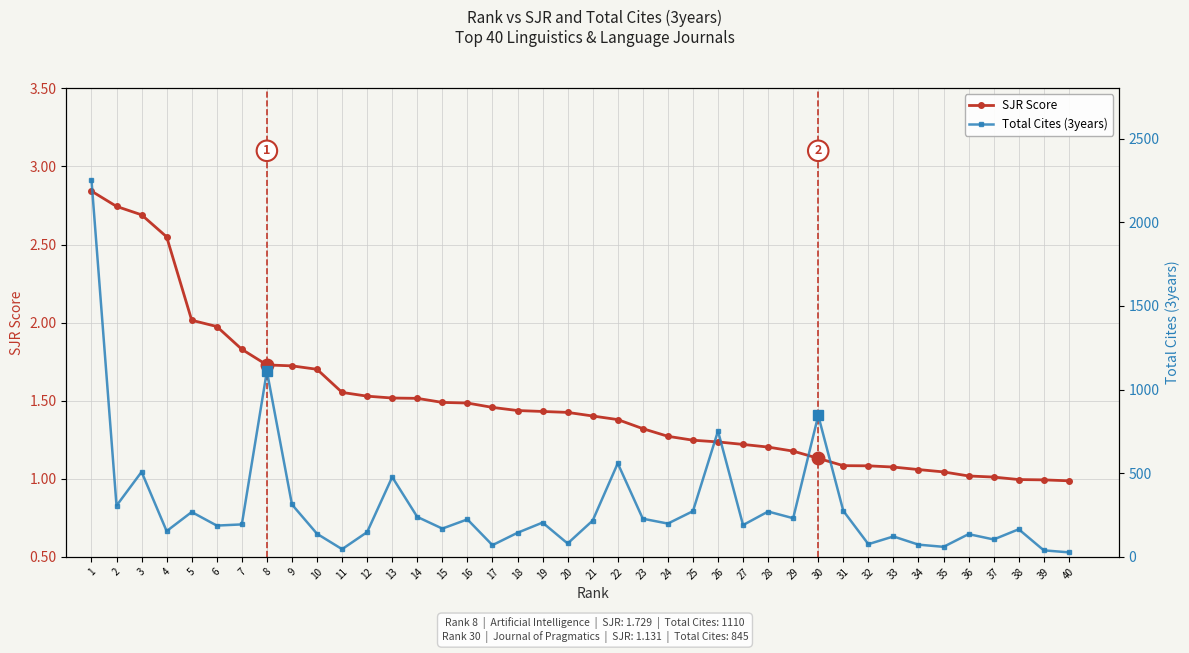

At which label does SJR Score reach its minimum?

40